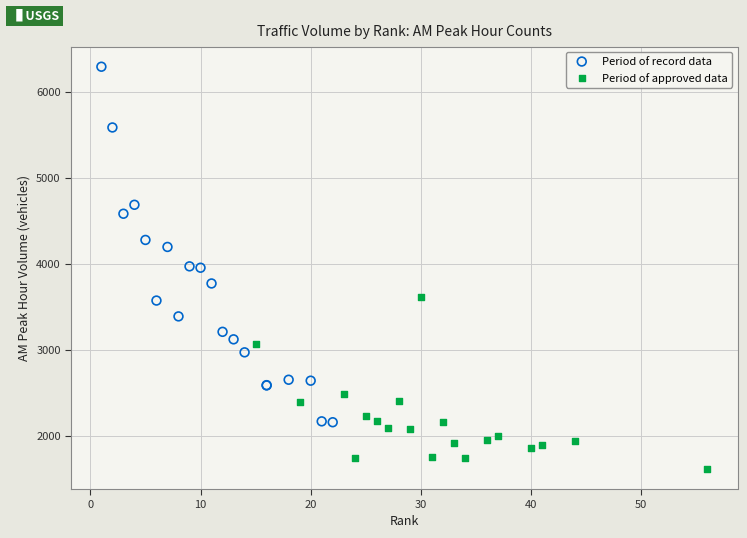

Which series contains the highest Y value?

Period of record data